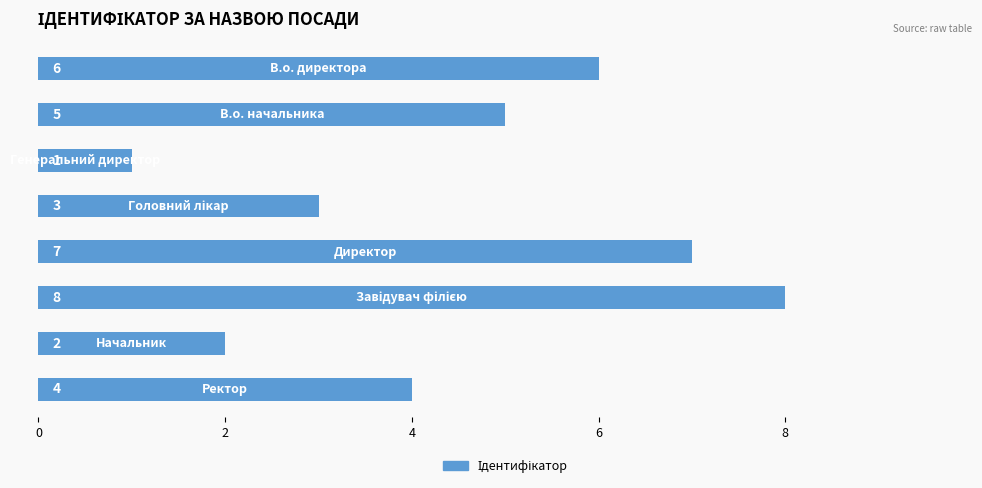

What is the difference between the maximum and minimum values?

7